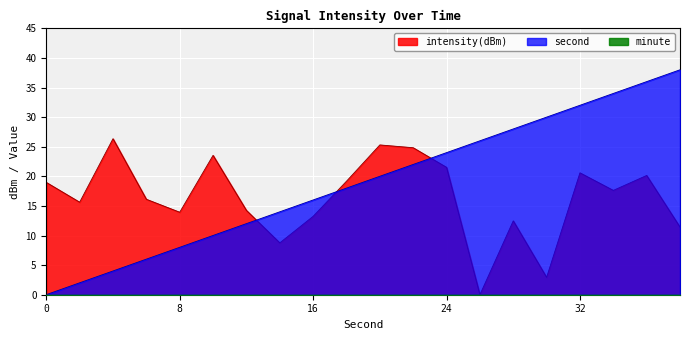

Reading left to right, list all the values displayed in this chart.

intensity(dBm): 19.0	15.6	26.4	16.1	13.9	23.6	14.3	8.8	13.2	19.2	25.3	24.8	21.5	0.0	12.5	2.9	20.6	17.6	20.2	11.4
second: 0.0	2.0	4.0	6.0	8.0	10.0	12.0	14.0	16.0	18.0	20.0	22.0	24.0	26.0	28.0	30.0	32.0	34.0	36.0	38.0